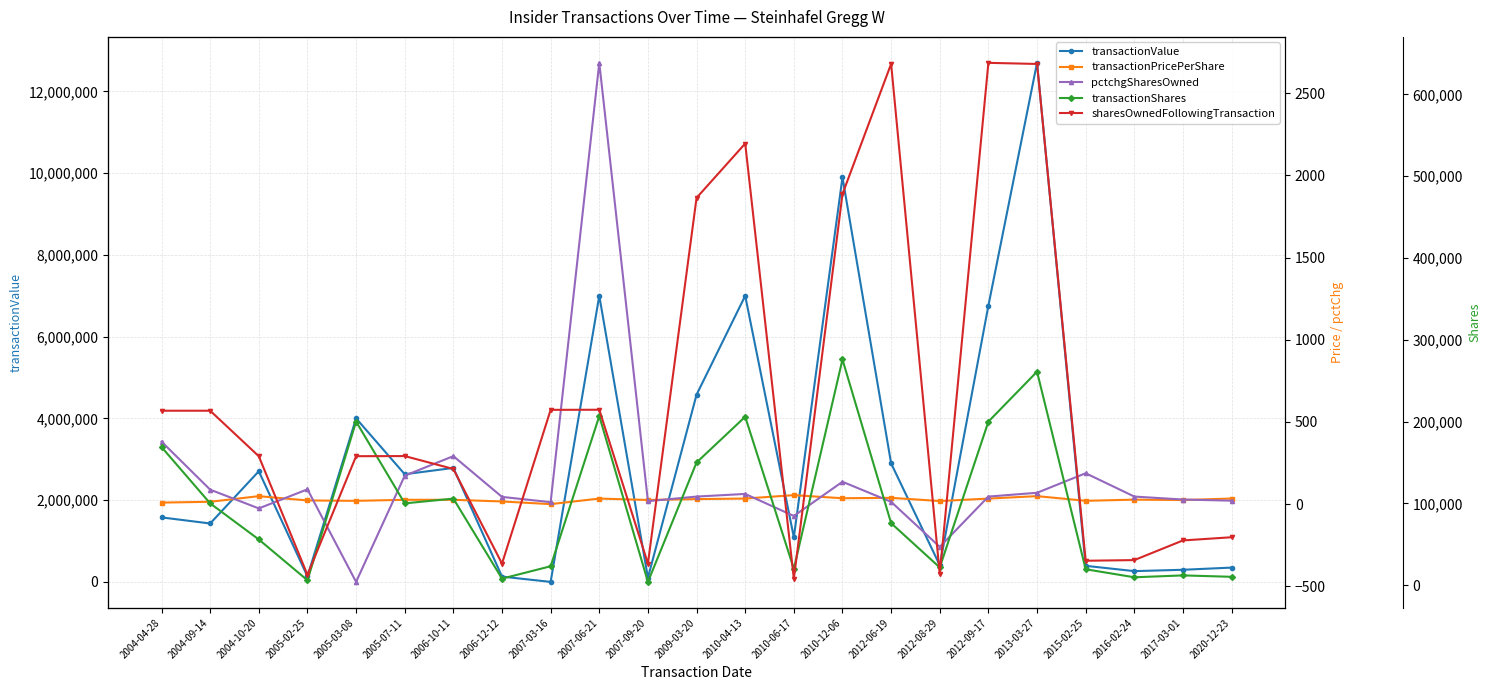

True or false: transactionShares has more than 0 interior local peaks.

True